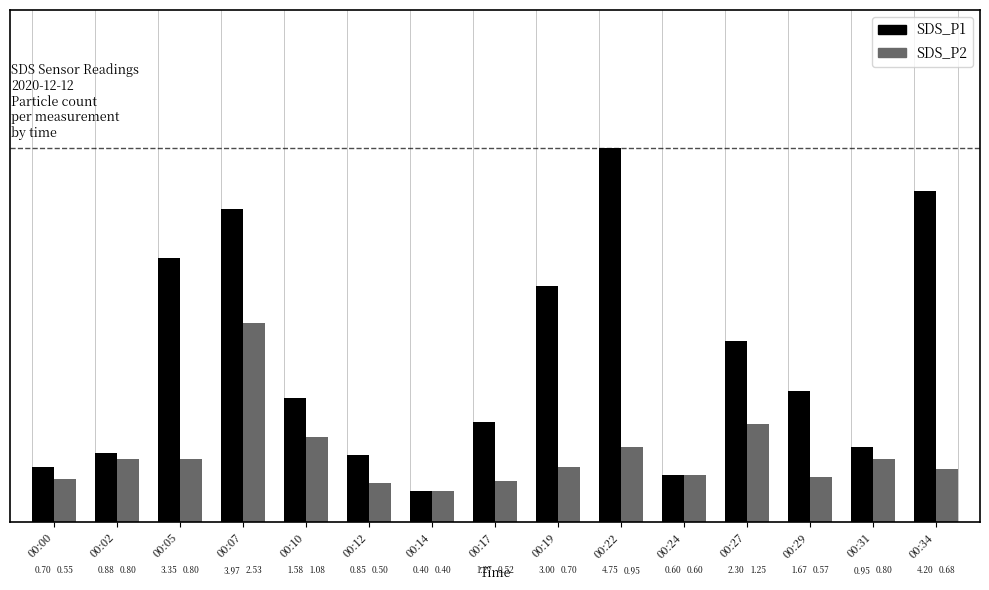

At which category does the chart reach its peak across all series?

00:22